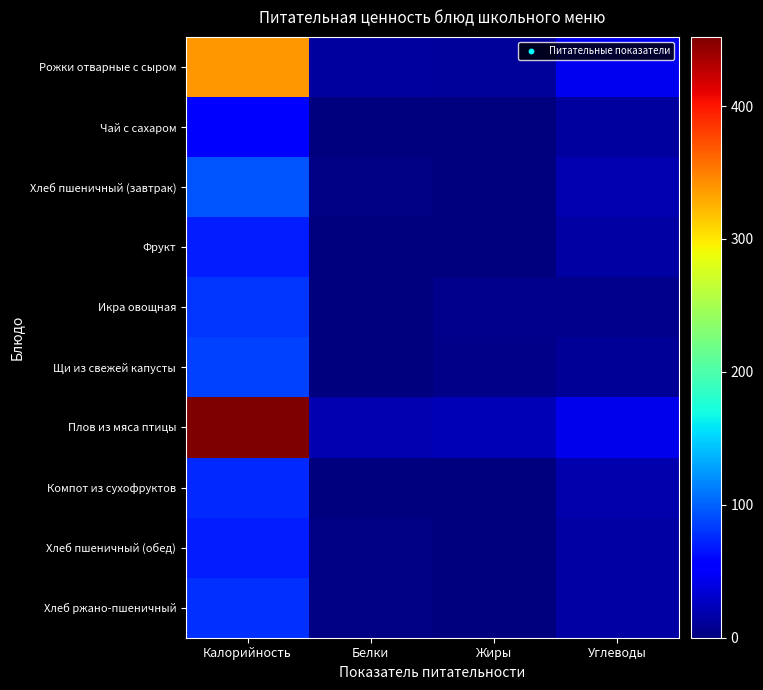

Reading left to right, list all the values displayed in this chart.

Рожки отварные с сыром: Калорийность=338.8	Белки=13.7	Жиры=11.0	Углеводы=45.9
Чай с сахаром: Калорийность=53.4	Белки=0.2	Жиры=0.1	Углеводы=13.0
Хлеб пшеничный (завтрак): Калорийность=94.0	Белки=3.0	Жиры=0.3	Углеводы=19.7
Фрукт: Калорийность=70.5	Белки=0.6	Жиры=0.6	Углеводы=14.7
Икра овощная: Калорийность=81.0	Белки=1.0	Жиры=5.4	Углеводы=5.4
Щи из свежей капусты: Калорийность=86.0	Белки=1.6	Жиры=4.7	Углеводы=9.4
Плов из мяса птицы: Калорийность=452.0	Белки=19.8	Жиры=22.0	Углеводы=43.1
Компот из сухофруктов: Калорийность=74.6	Белки=0.2	Жиры=0.0	Углеводы=18.3
Хлеб пшеничный (обед): Калорийность=70.5	Белки=2.3	Жиры=0.2	Углеводы=14.8
Хлеб ржано-пшеничный: Калорийность=77.7	Белки=2.6	Жиры=1.0	Углеводы=14.5